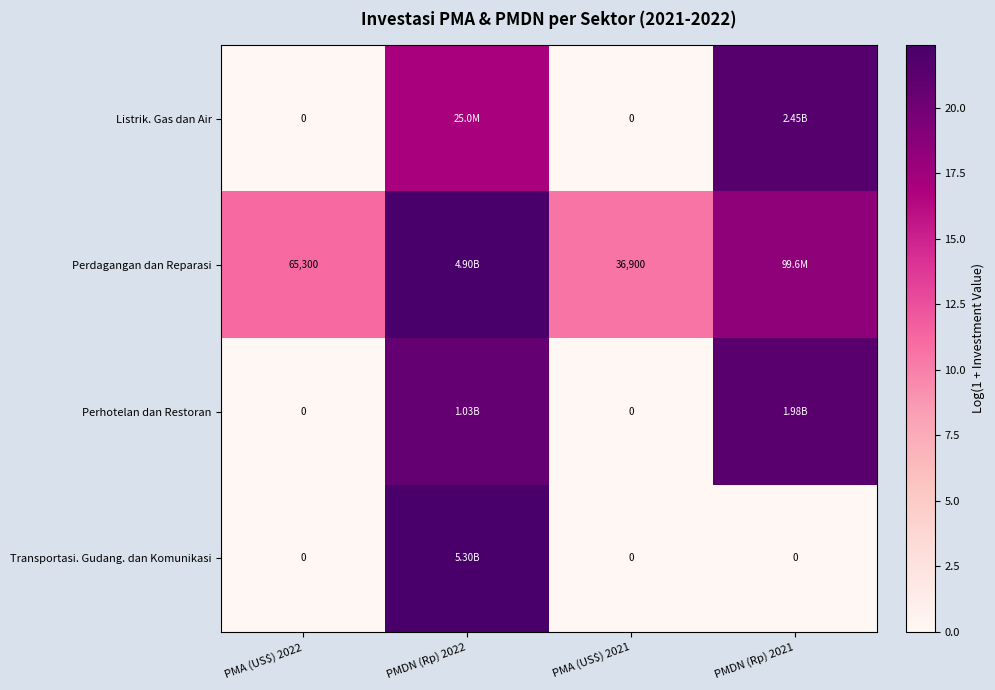

What is the difference between the Perhotelan dan Restoran values at PMDN (Rp) 2021 and PMA (US$) 2022?

21.4